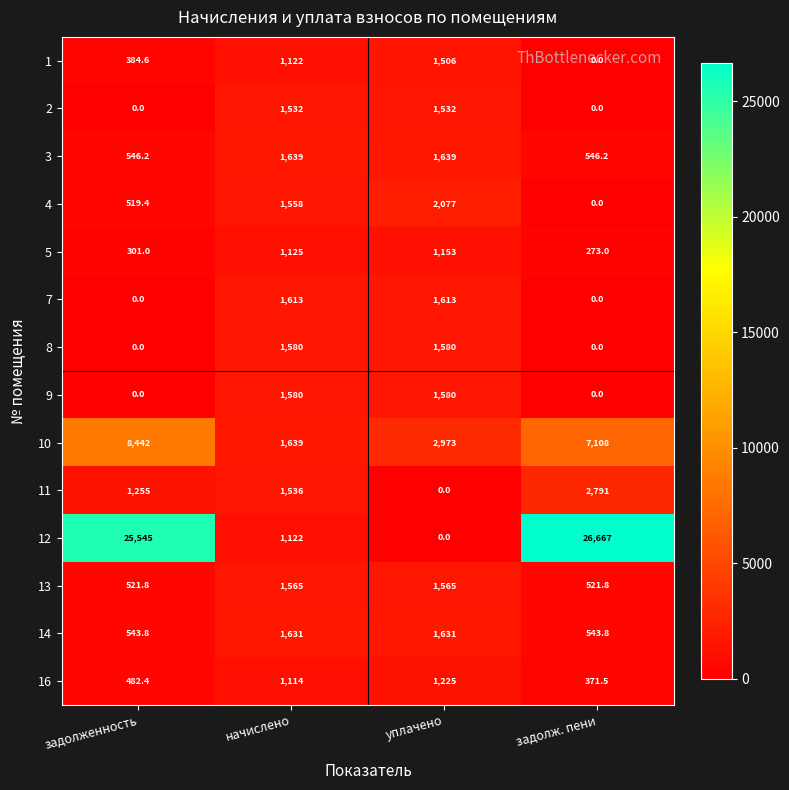

At how many categories does at least one series exceed 527?

4